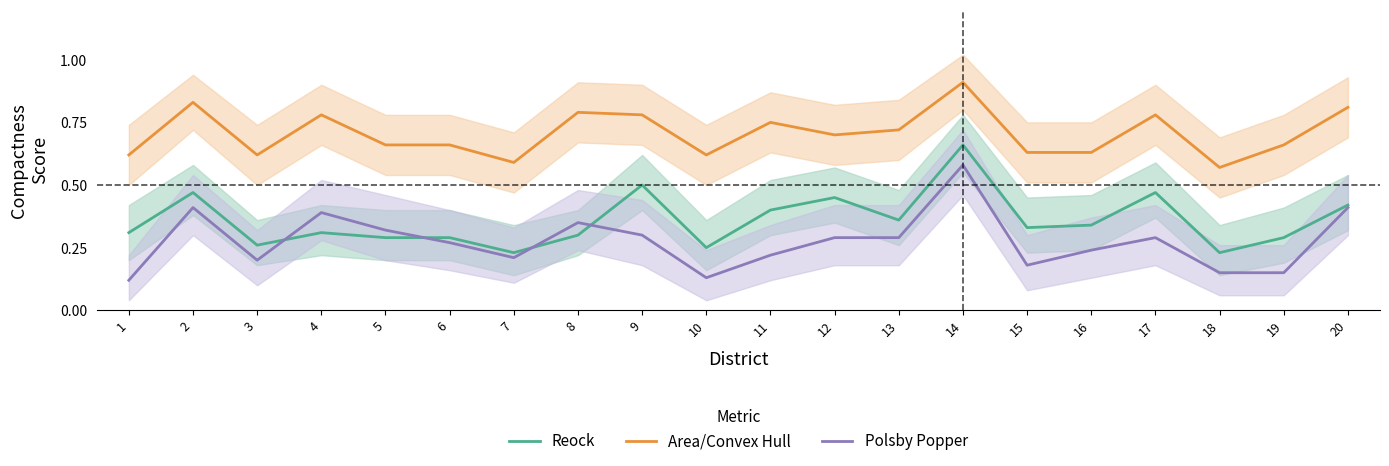

How many data points does each series have?

20